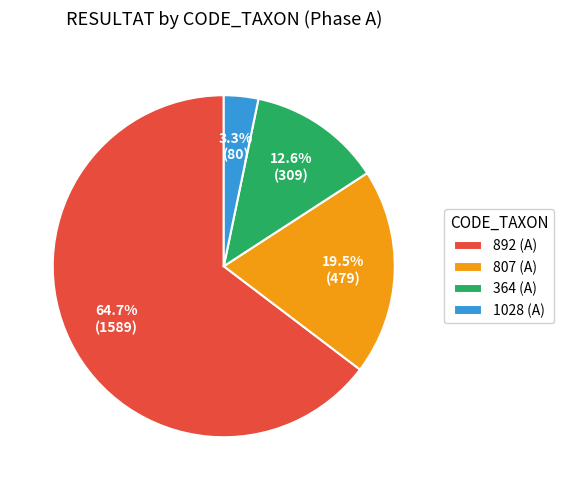

What is the majority slice?

892 (A)